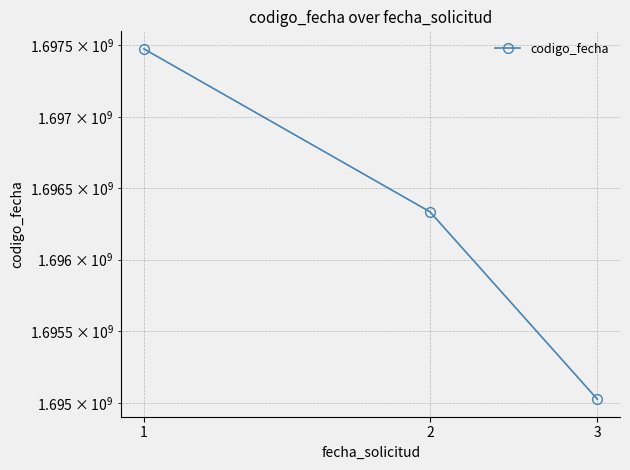

What is the value of the 2nd point from the left?

1696335161